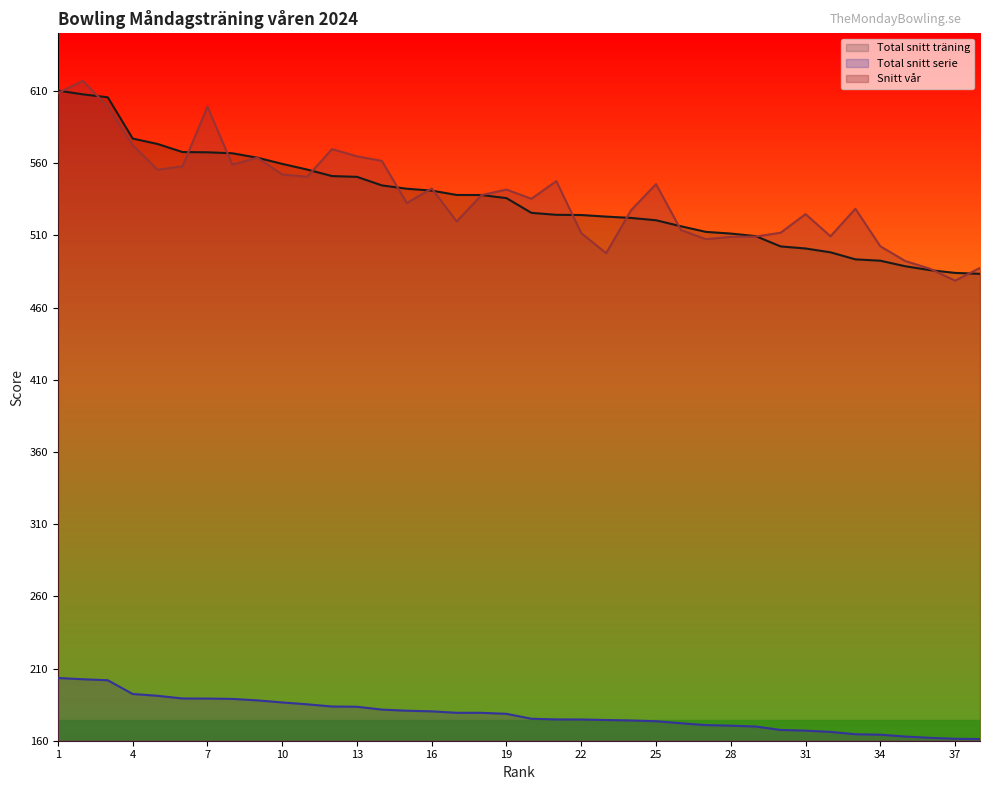

How many data points in Snitt vår are above 538?

18